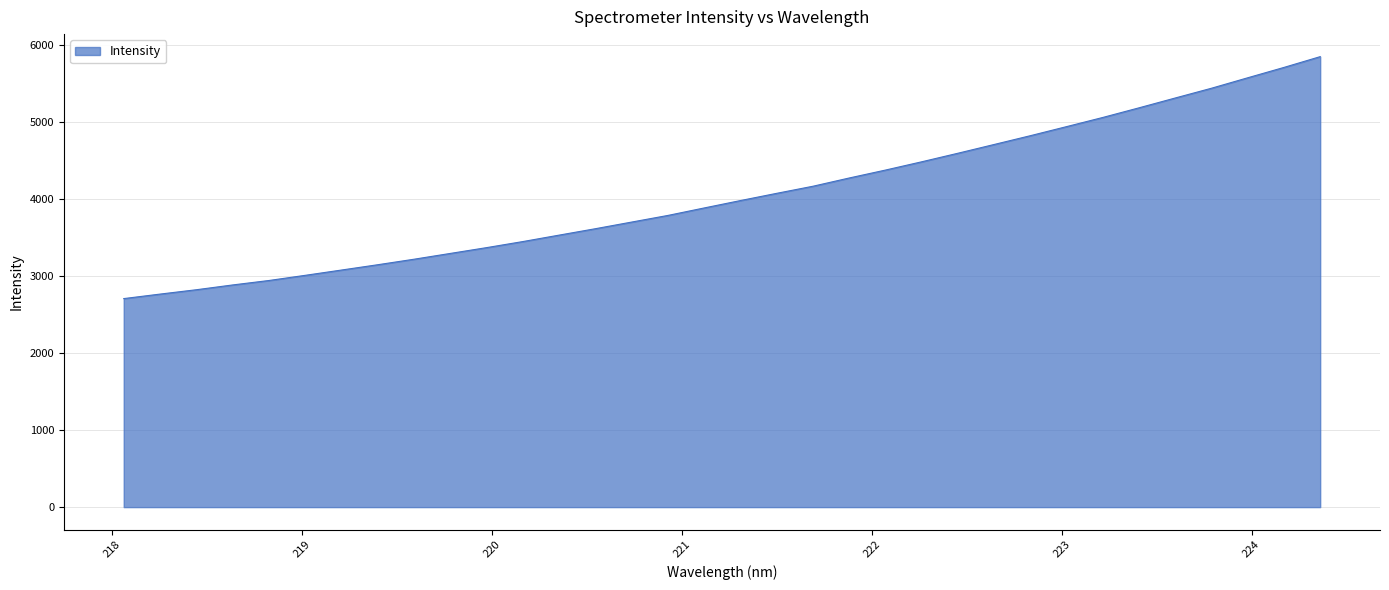

What is the greatest value displayed?

5844.3